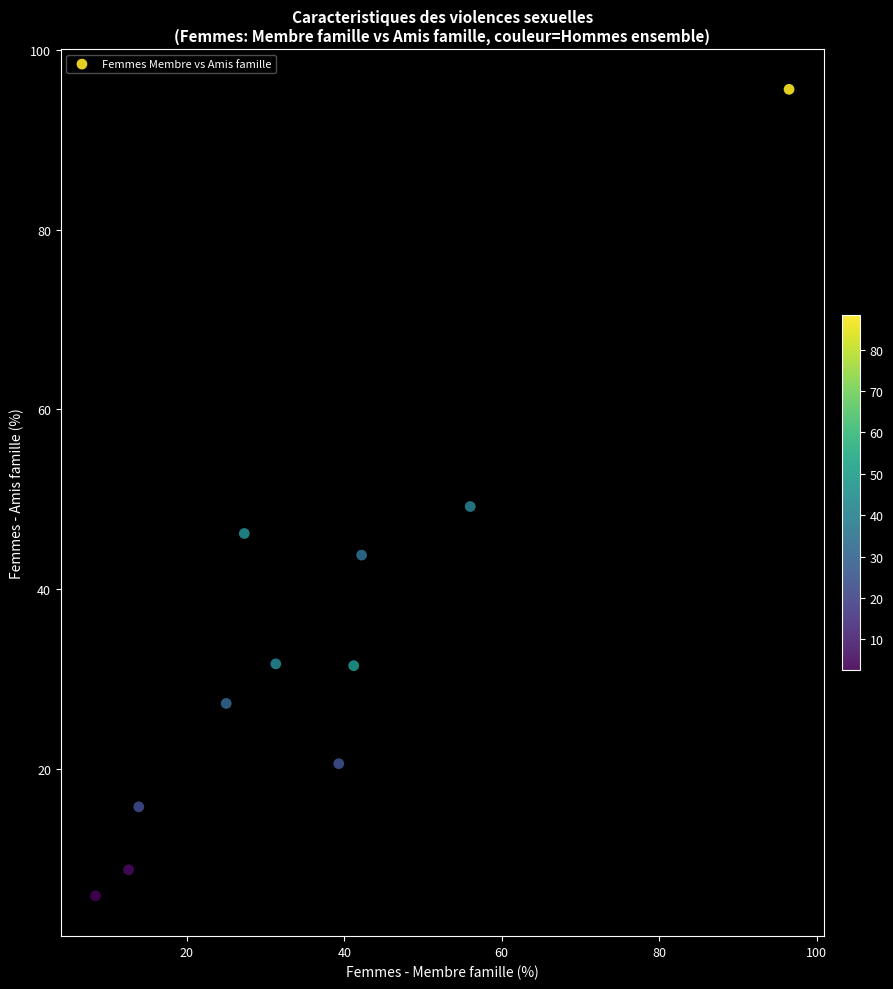

What is the range of X values (max minus min)?

88.1